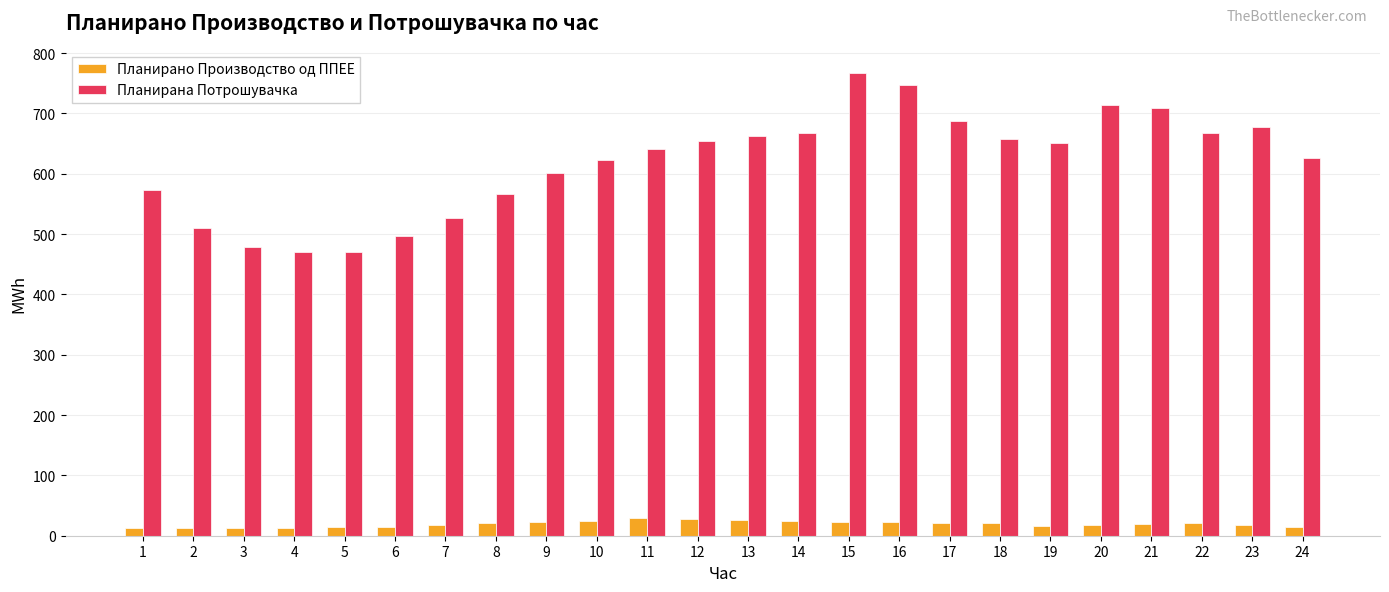

How many bars are there in total?

48